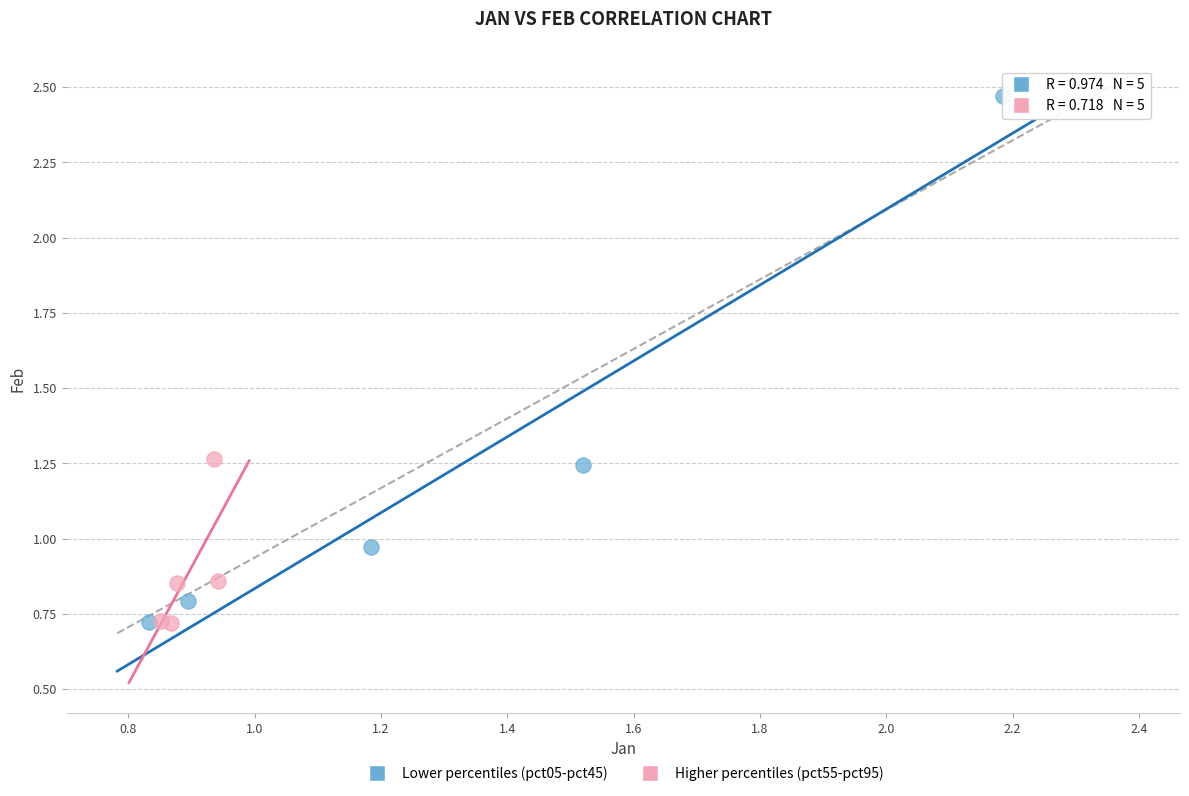

Which series has the widest spread of Y values?

Lower percentiles (pct05-pct45)